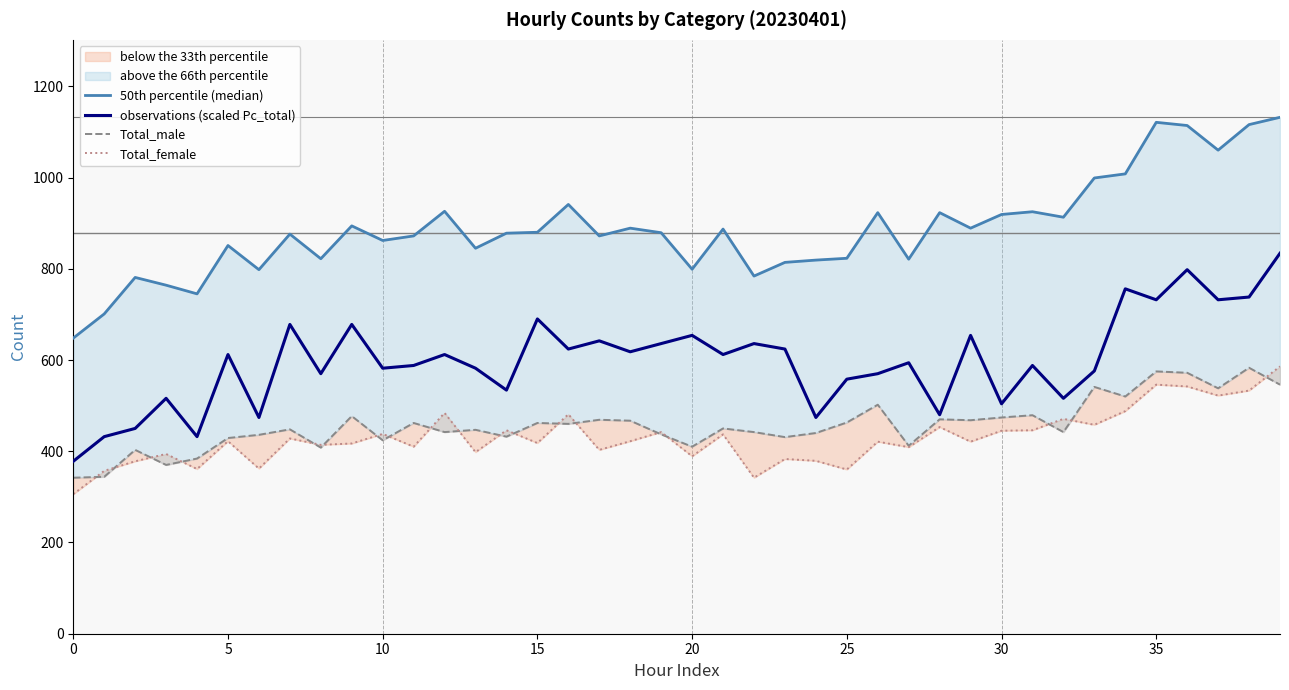

True or false: observations (scaled Pc_total) has more than 2 interior local peaks.

True